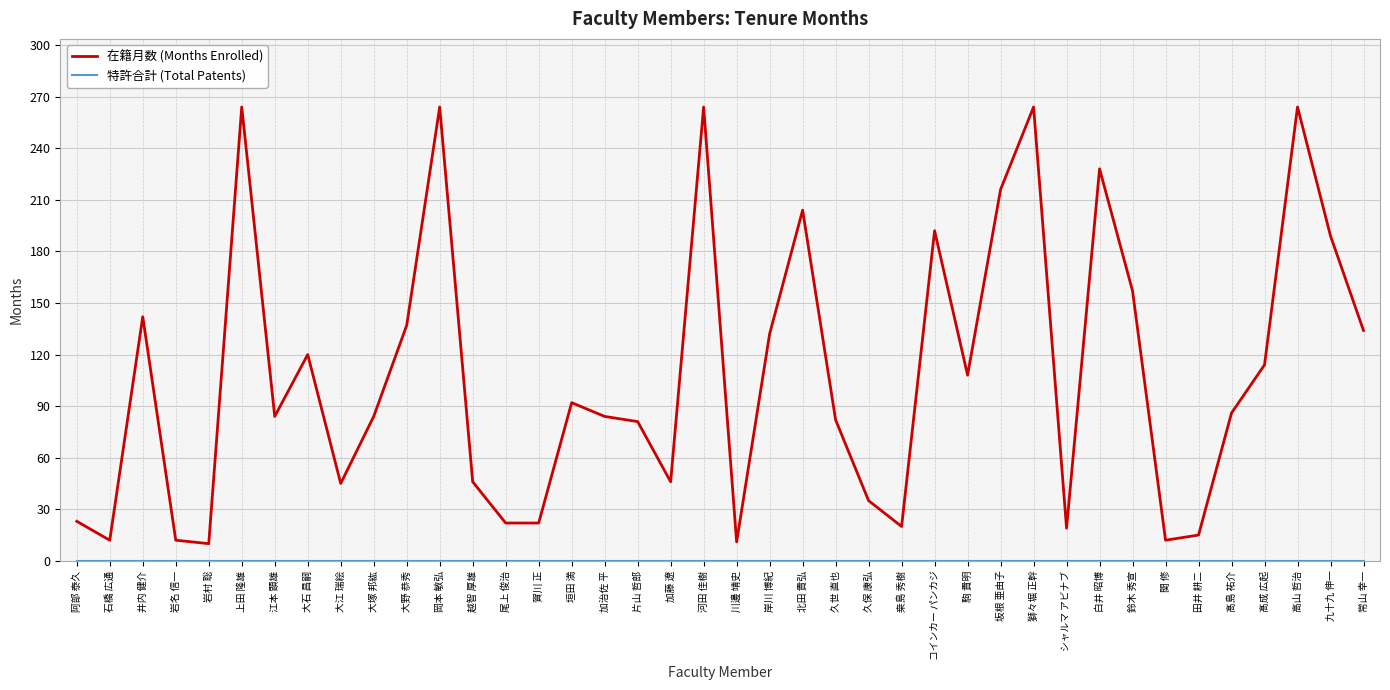

How many values in the 在籍月数 (Months Enrolled) series are below 86?

20